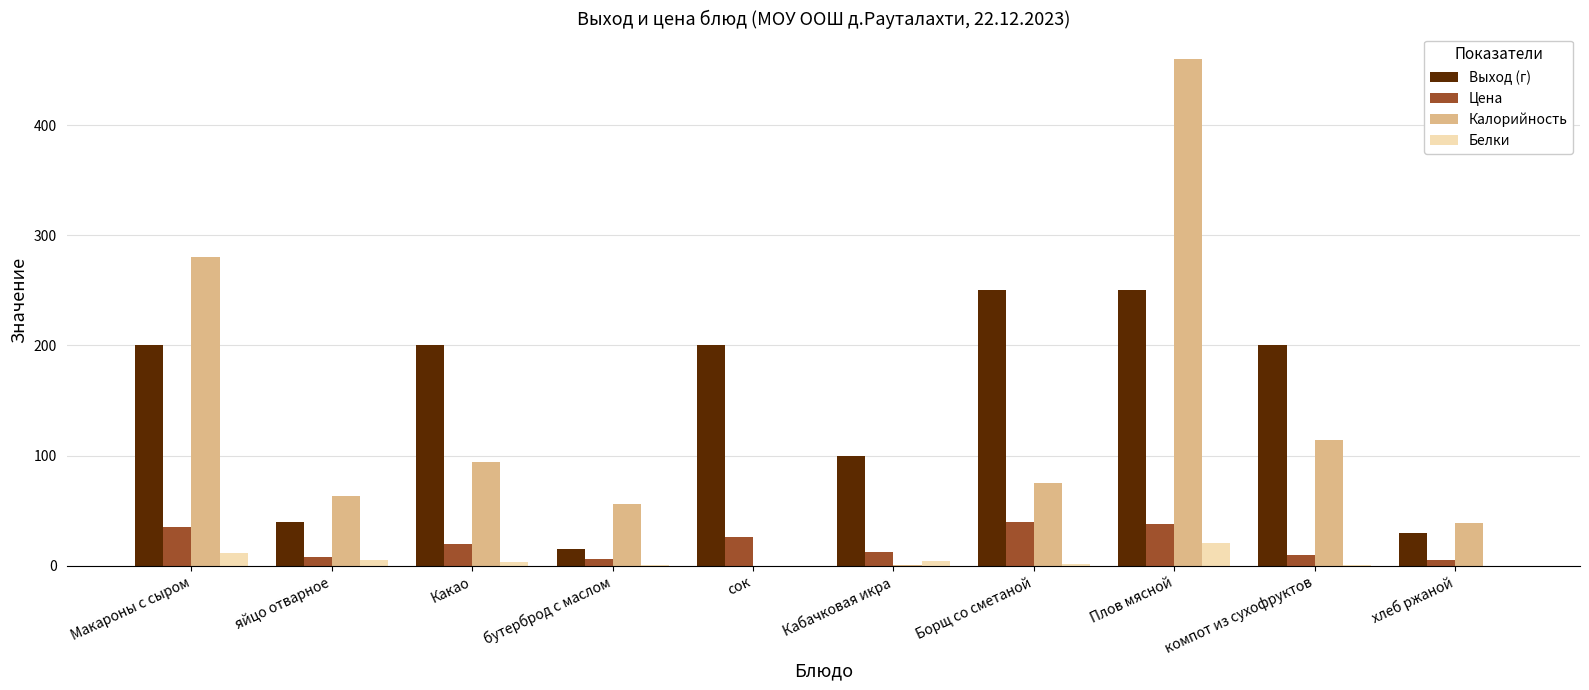

What is the average value of the Белки series?

4.8